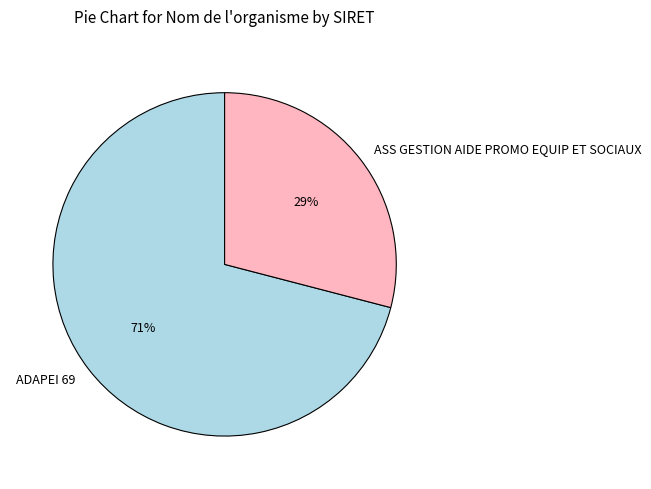

To the nearest percent, what is the combined percentage of ADAPEI 69 and ASS GESTION AIDE PROMO EQUIP ET SOCIAUX?

100%